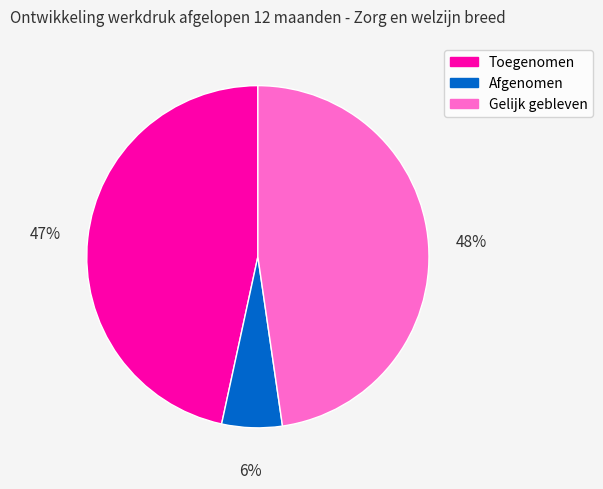

Combined, do Gelijk gebleven and Toegenomen account for over 50%?

Yes